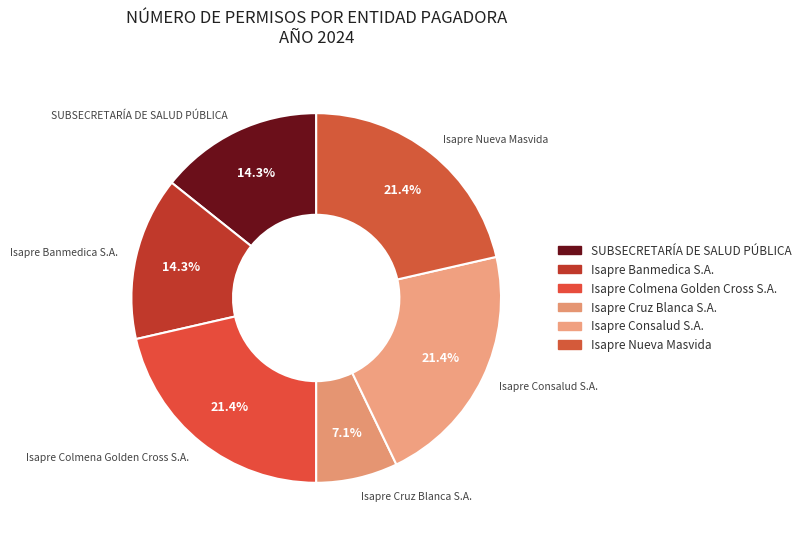

Which slice is the smallest?

Isapre Cruz Blanca S.A.